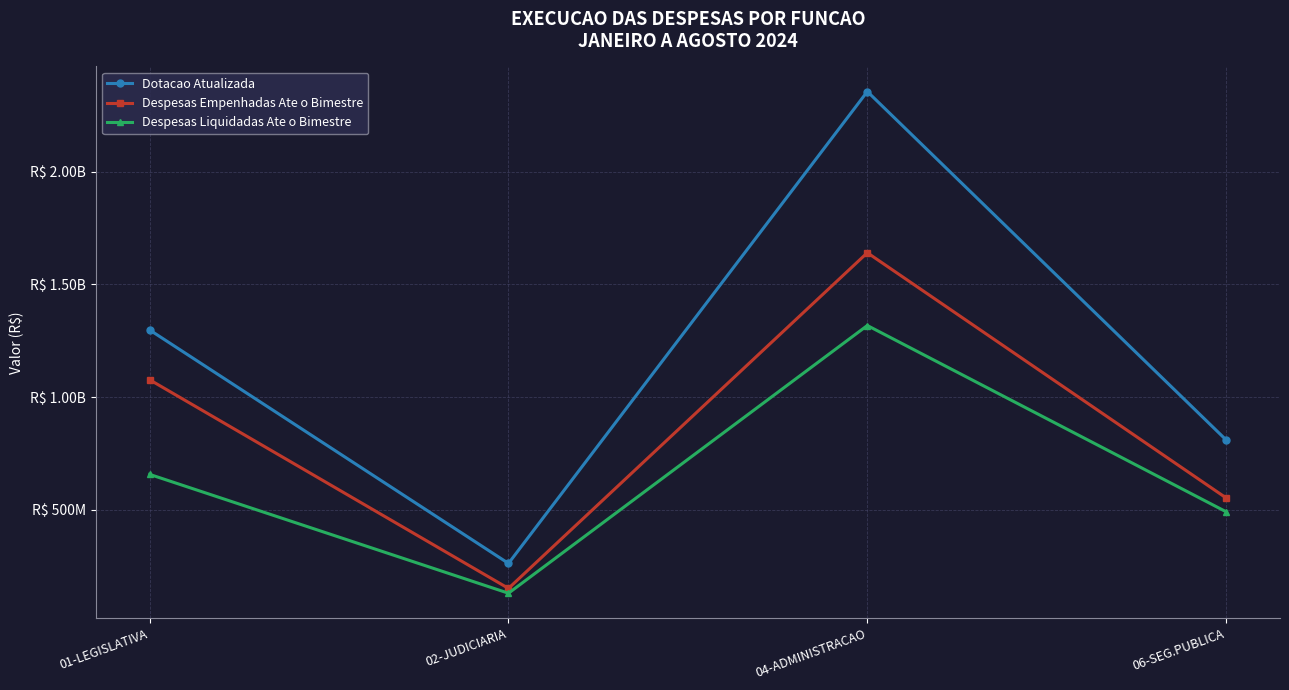

True or false: Dotacao Atualizada has a value of 1157805604.4 at 06-SEG.PUBLICA.

False